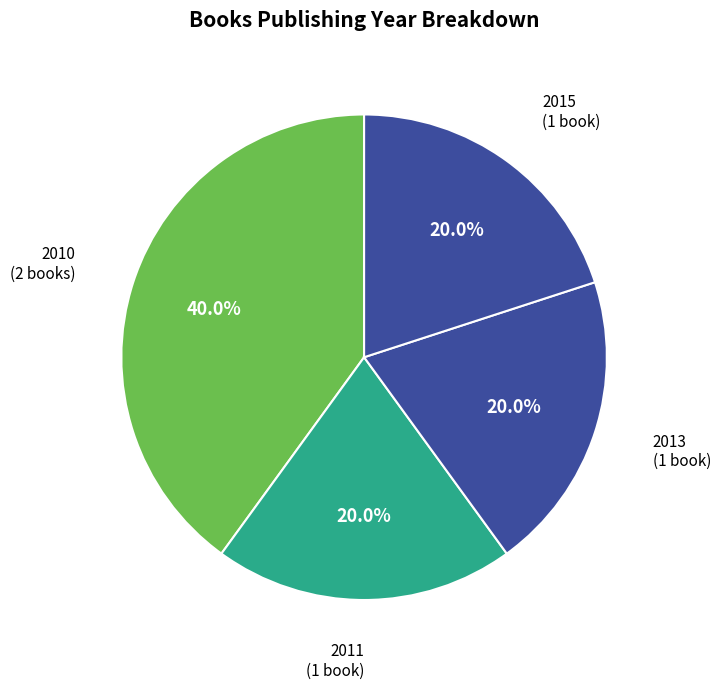

Which slice is the largest?

2010